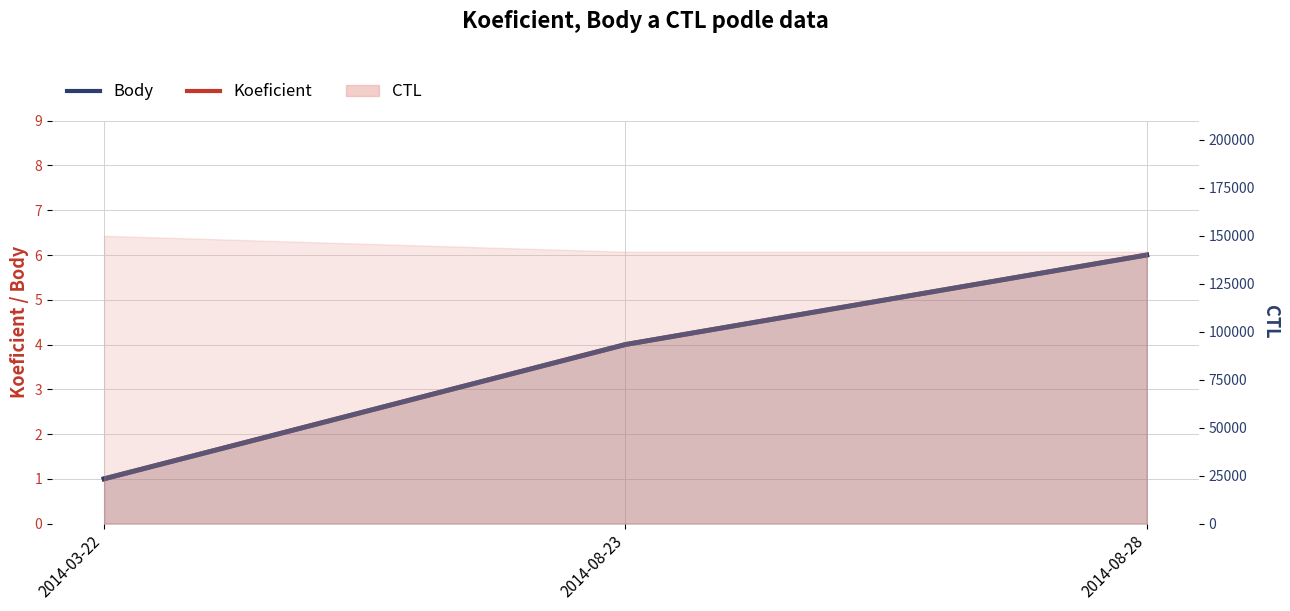

What position from the right is 2014-08-23?

2